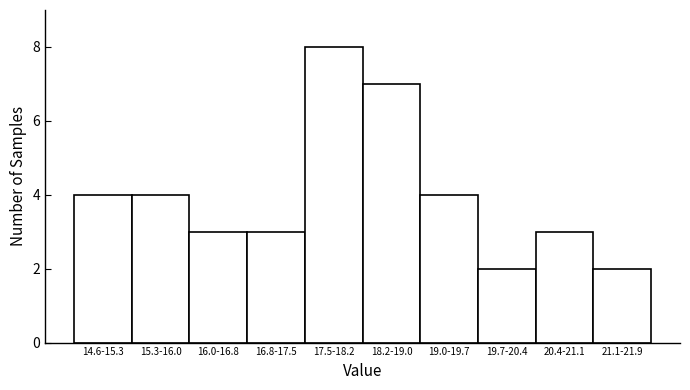

Reading left to right, extract all data points from this chart.

4	4	3	3	8	7	4	2	3	2